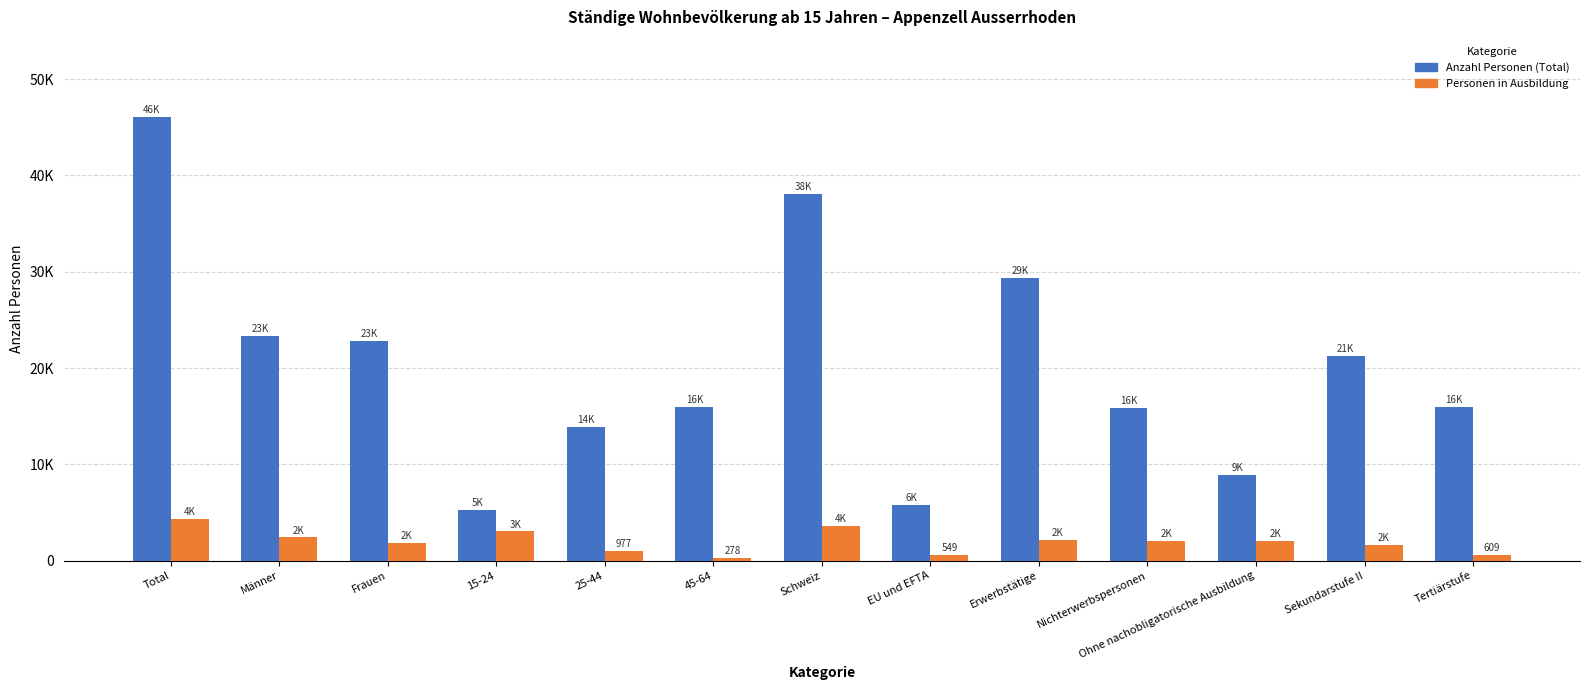

What is the label of the 6th bar from the left?

45-64